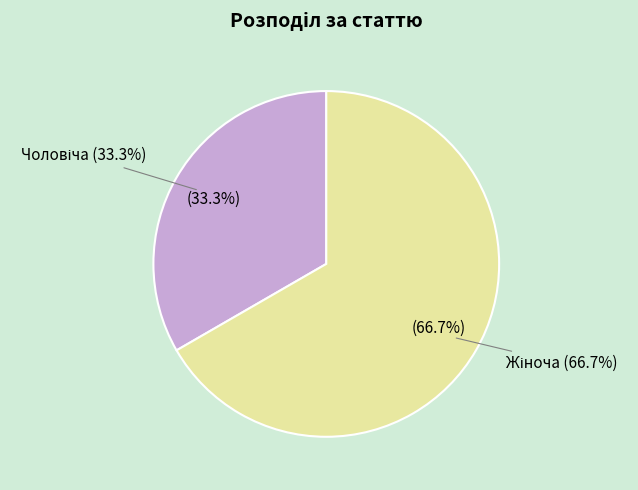

Which slice is the largest?

Жіноча